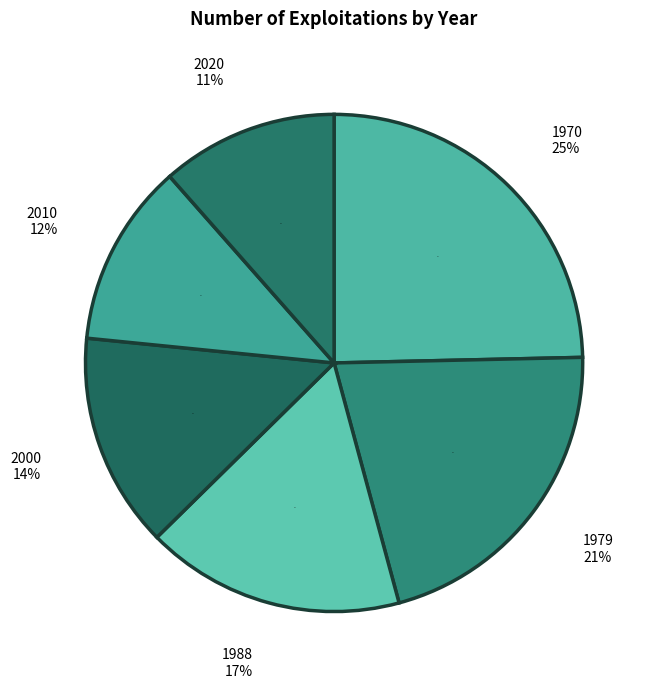

Count the number of slices in the pie.

6